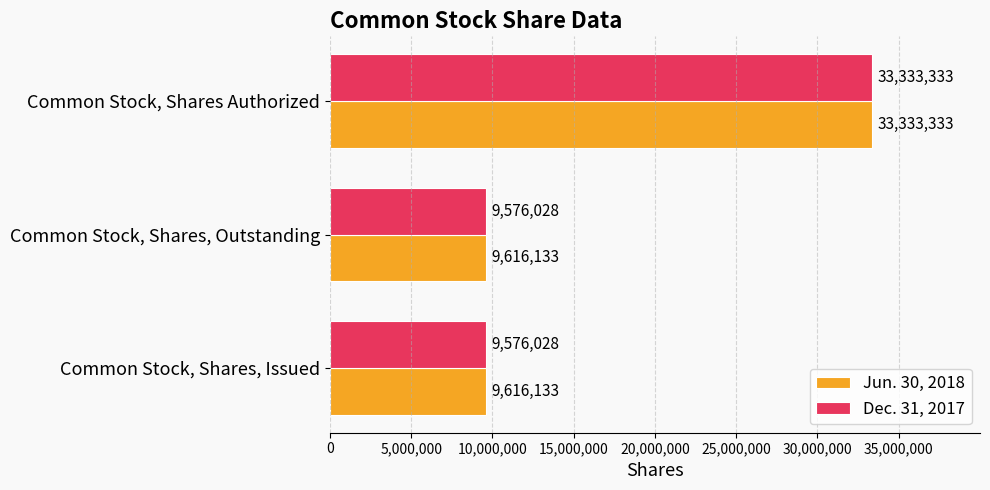

Read the Dec. 31, 2017 value at Common Stock, Shares, Outstanding, to the nearest 10.

9576030